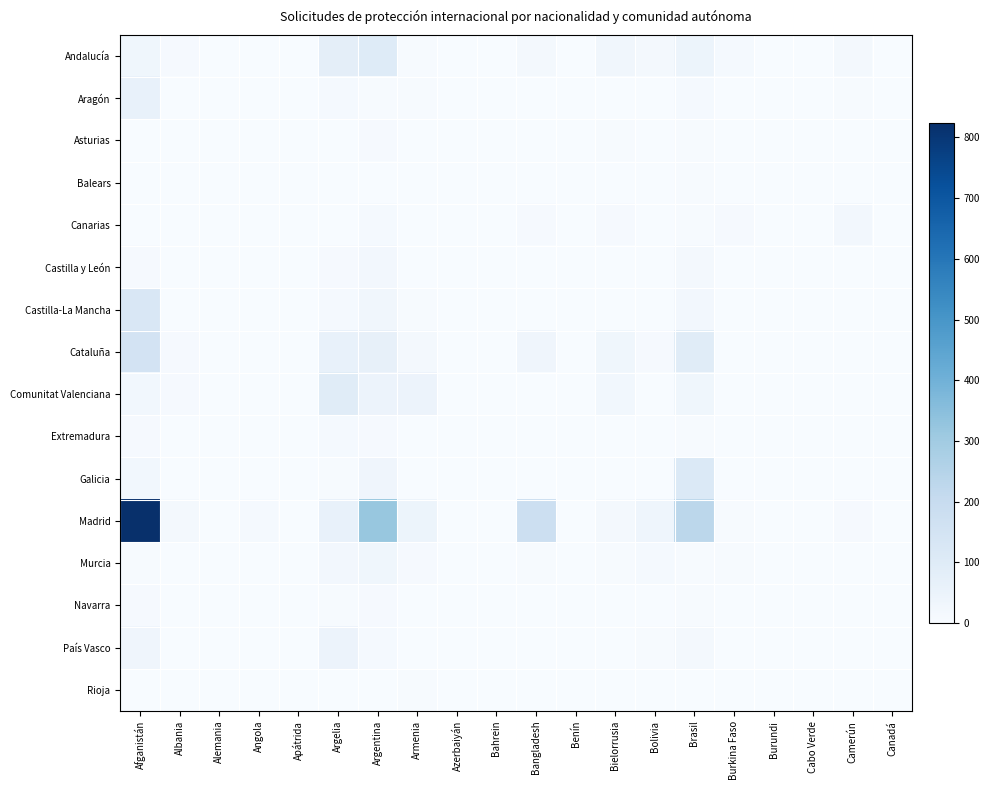

Which has a higher value, Alemania or Apátrida?

Alemania